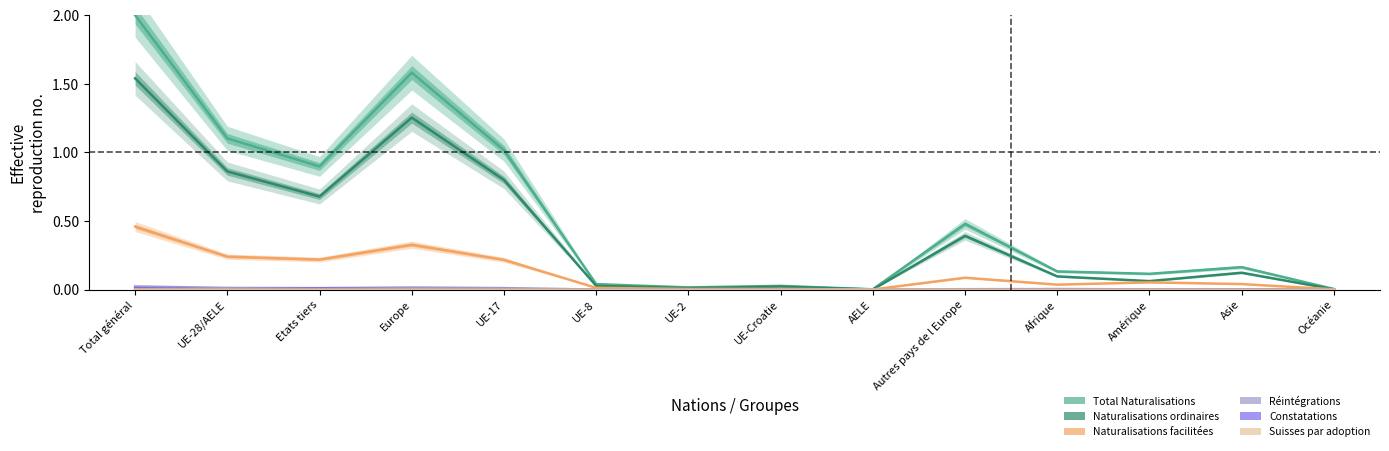

Reading left to right, list all the values displayed in this chart.

Total Naturalisations: 2.0	1.1	0.9	1.6	1.0	0.0	0.0	0.0	0.0	0.5	0.1	0.1	0.2	0.0
Naturalisations ordinaires: 1.5	0.9	0.7	1.3	0.8	0.0	0.0	0.0	0.0	0.4	0.1	0.1	0.1	0.0
Naturalisations facilitées: 0.5	0.2	0.2	0.3	0.2	0.0	0.0	0.0	0.0	0.1	0.0	0.1	0.0	0.0
Réintégrations: 0.0	0.0	0.0	0.0	0.0	0.0	0.0	0.0	0.0	0.0	0.0	0.0	0.0	0.0
Constatations: 0.0	0.0	0.0	0.0	0.0	0.0	0.0	0.0	0.0	0.0	0.0	0.0	0.0	0.0
Suisses par adoption: 0.0	0.0	0.0	0.0	0.0	0.0	0.0	0.0	0.0	0.0	0.0	0.0	0.0	0.0